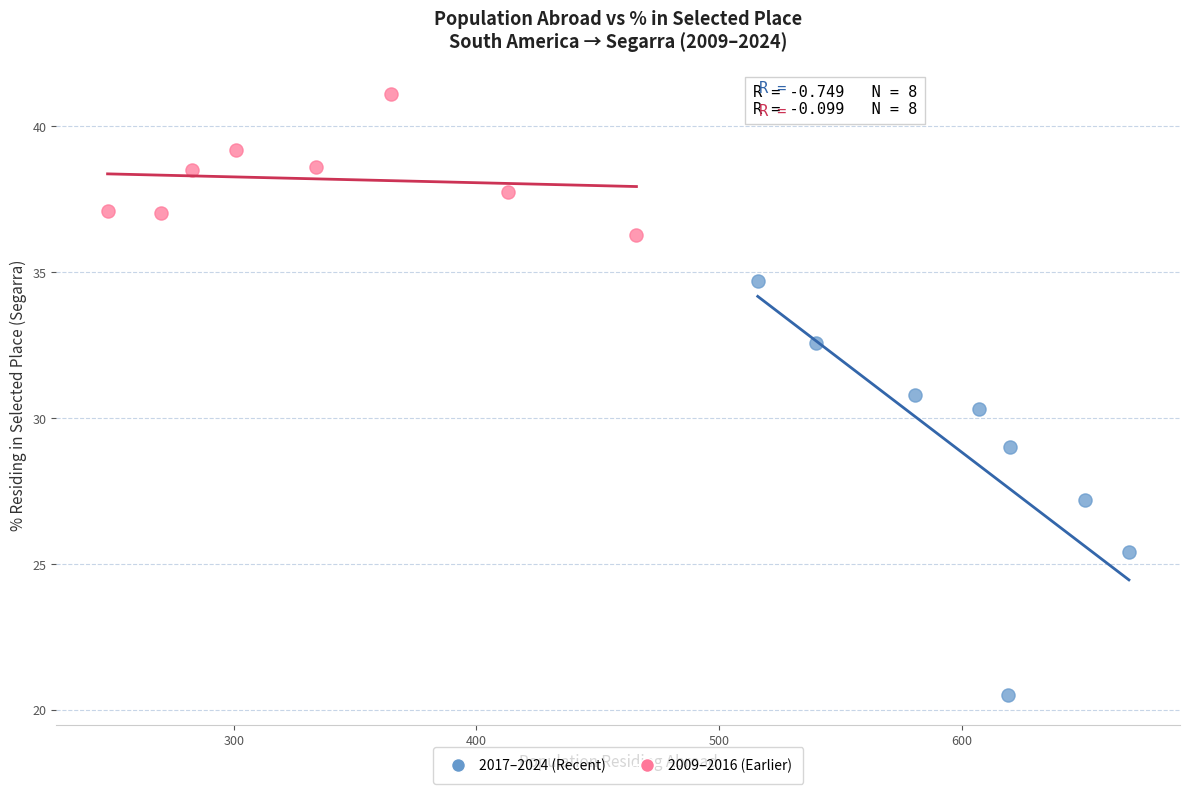

Which series reaches the maximum Y coordinate?

2009–2016 (Earlier)